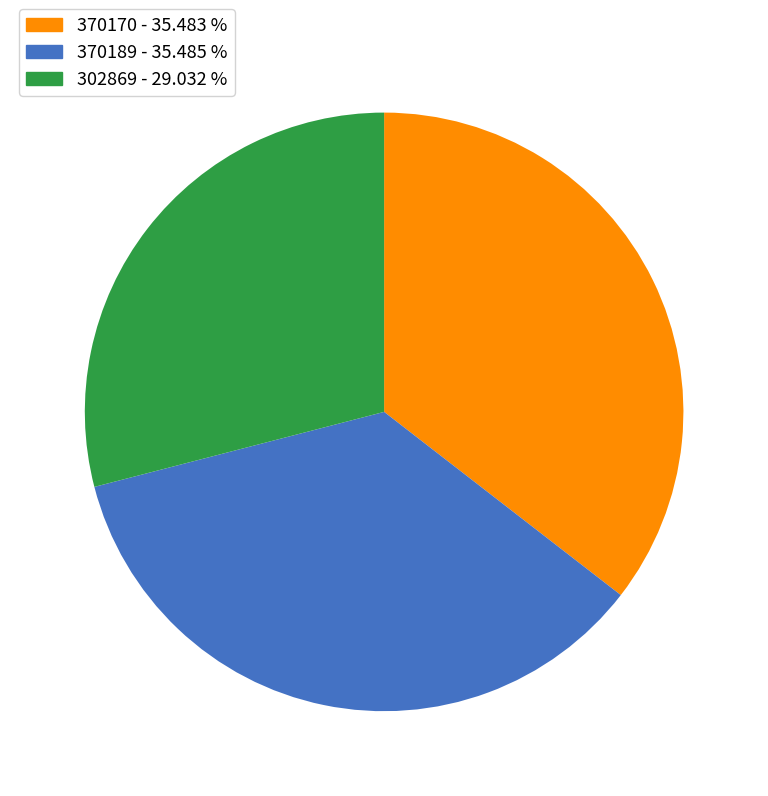

Count the number of slices in the pie.

3